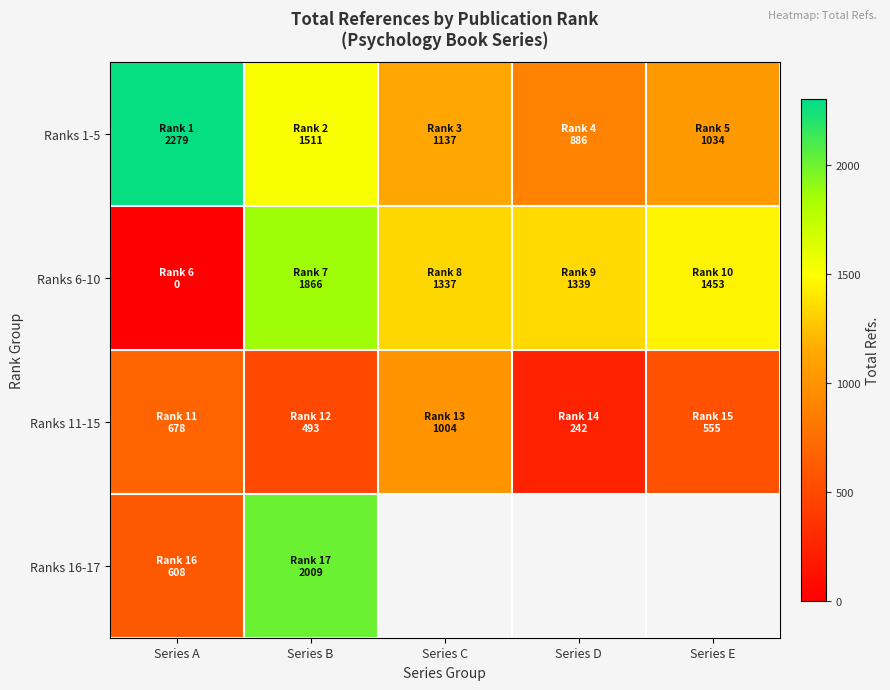

Is the value of Ranks 11-15 at Series E greater than the value of Ranks 6-10 at Series D?

No